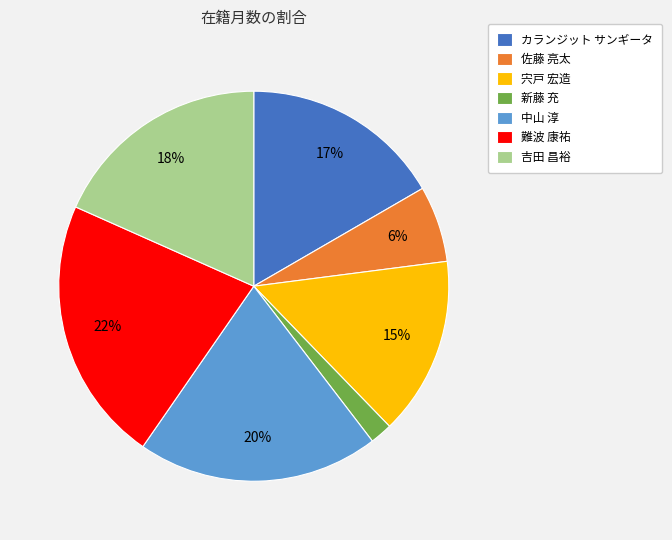

Which category has the smallest portion of the pie?

新藤 充